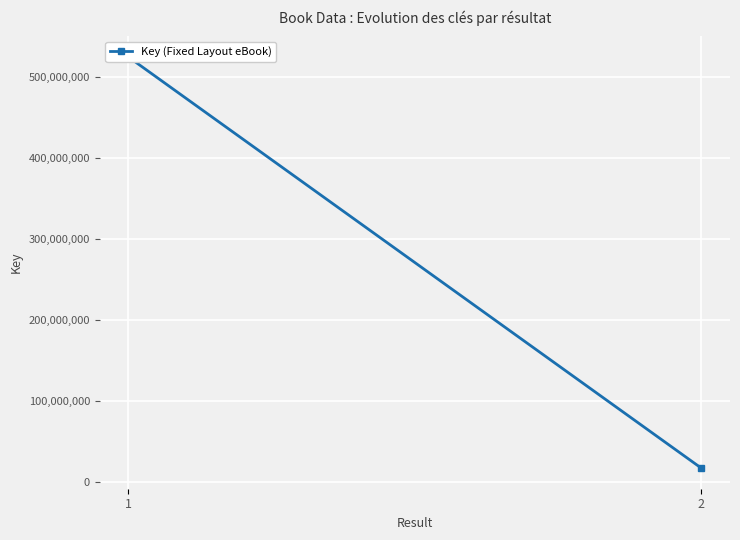

Count the number of data series in this chart.

1